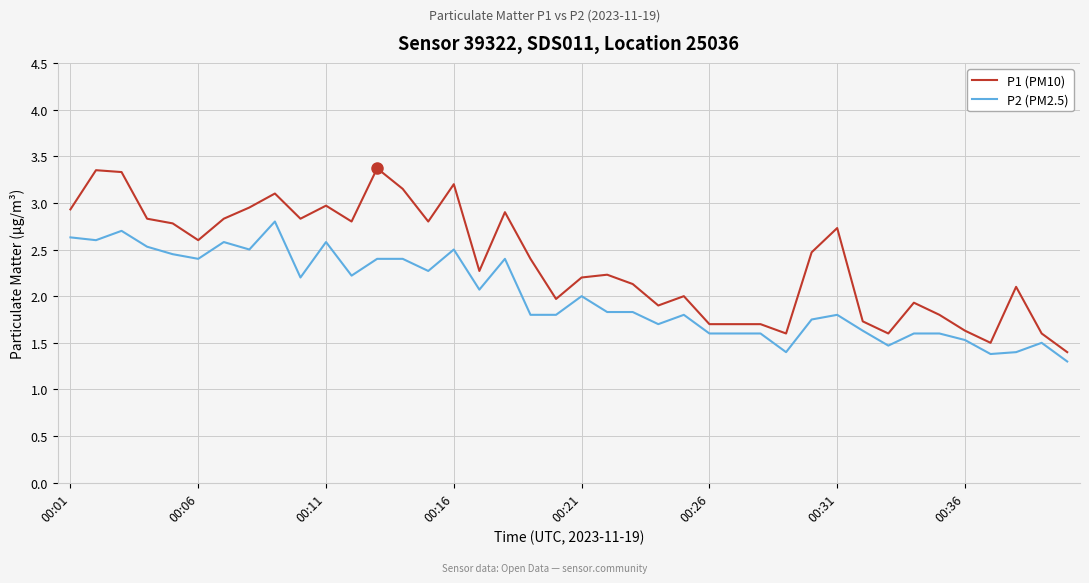

Rank the series by their average value, from highest to lowest.

P1 (PM10), P2 (PM2.5)